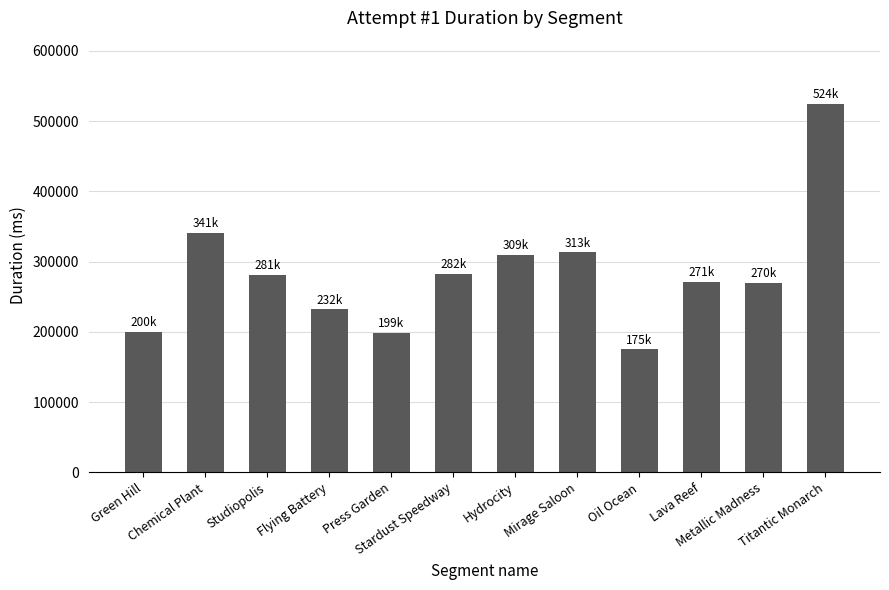

What is the ratio of the value at Flying Battery to the value at Mirage Saloon?

0.7